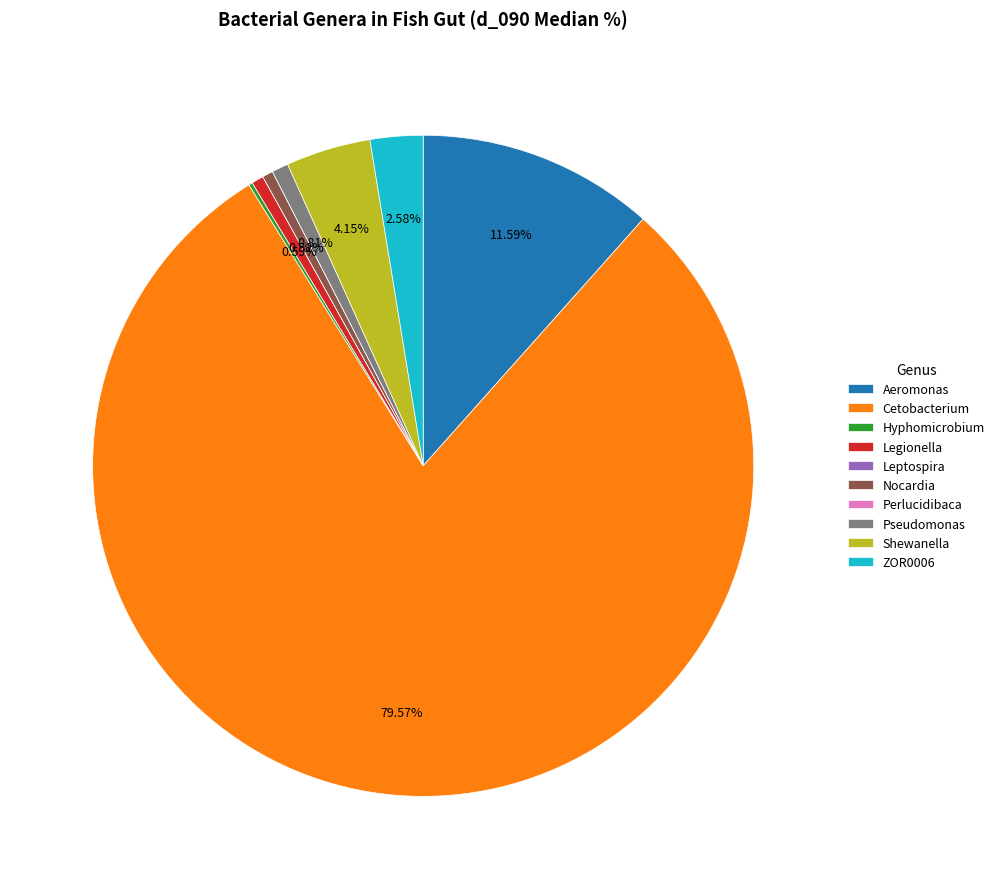

Between Cetobacterium and Aeromonas, which is larger?

Cetobacterium